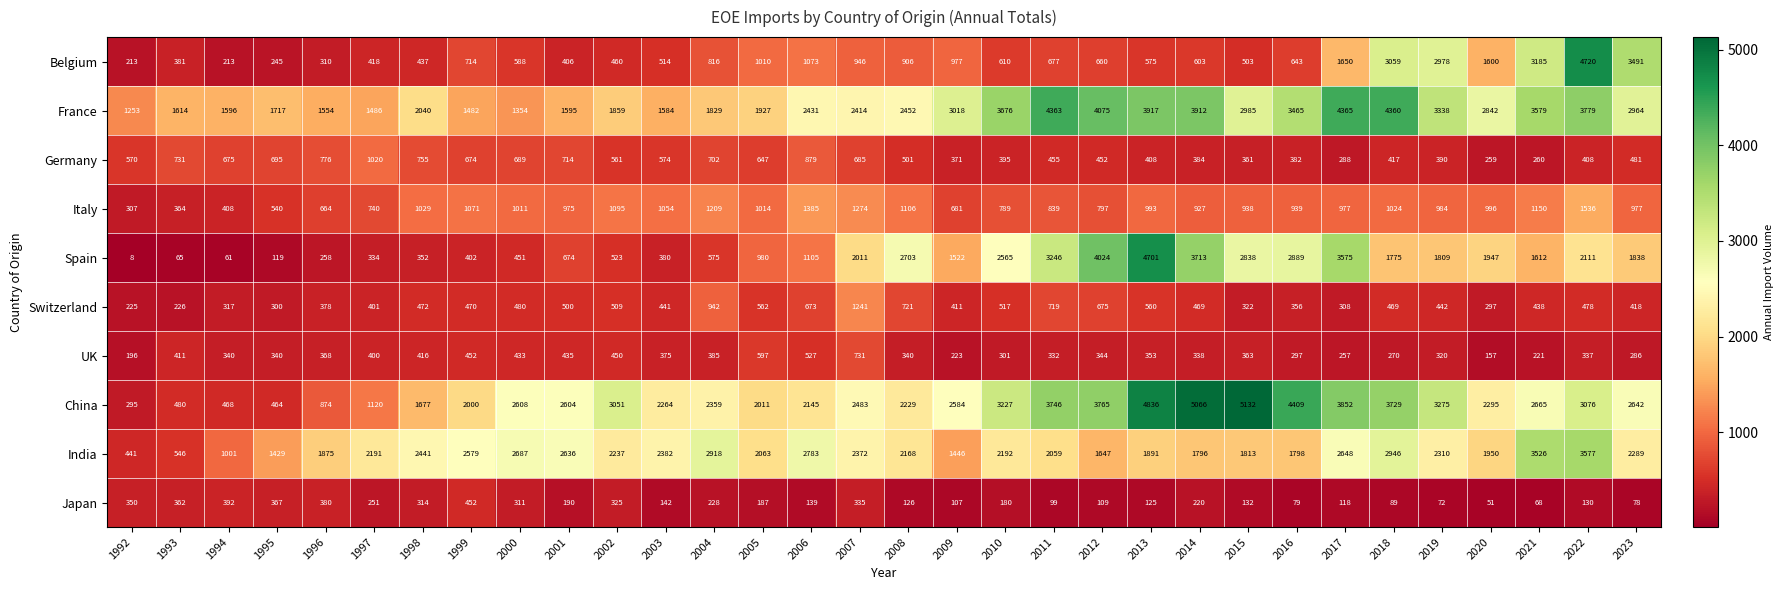

The value of India at 1994 is 1410. True or false?

False